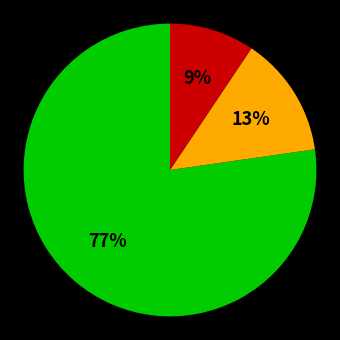

To the nearest percent, what is the average slice percentage?

33%